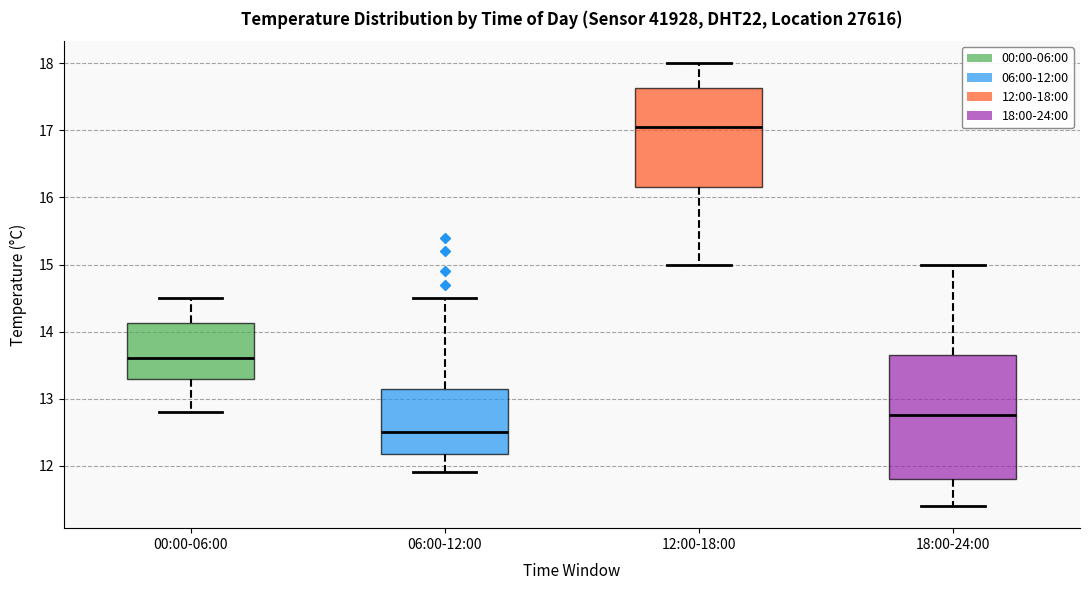

Which box is the tallest, from its lower edge to its upper edge?

18:00-24:00